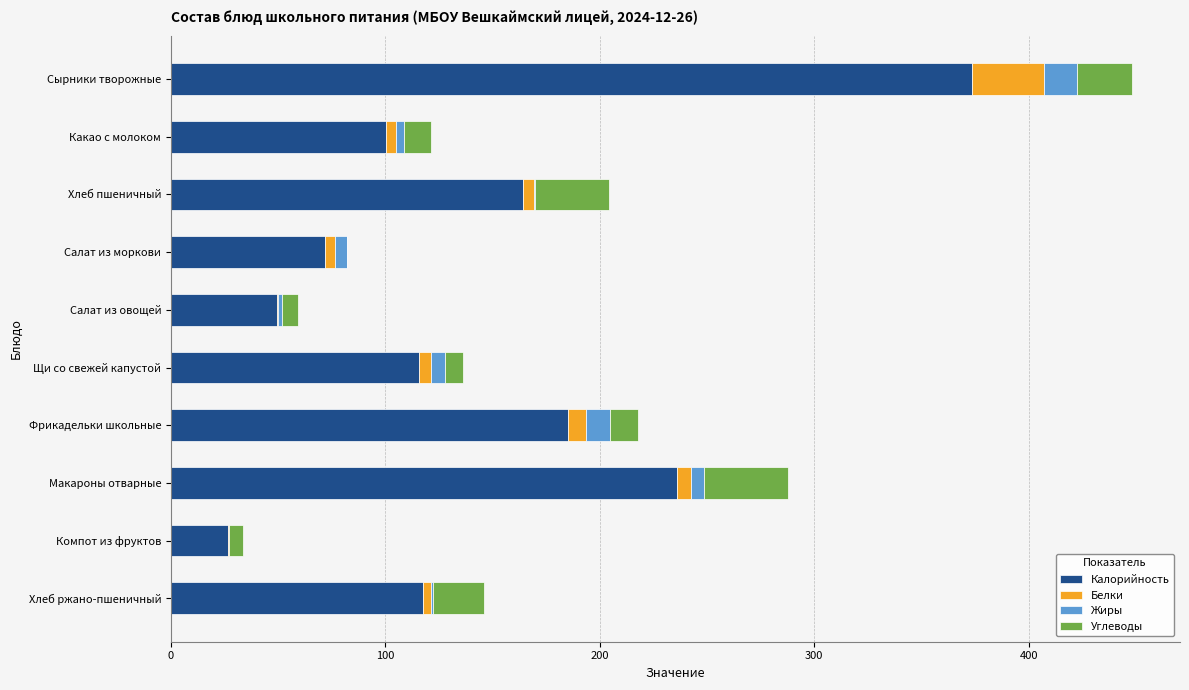

What is the maximum value for Калорийность?

373.8